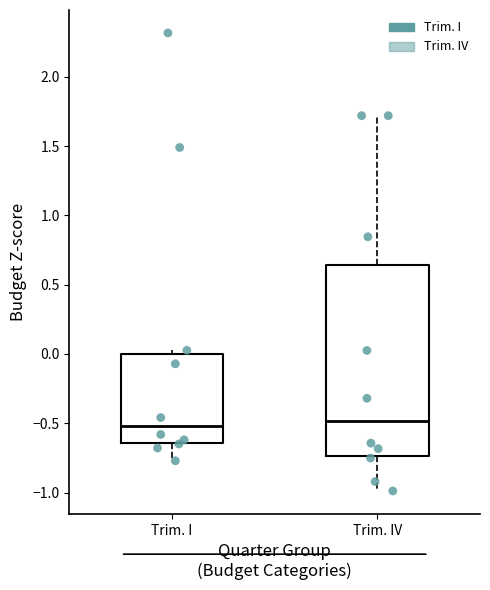

Where does the upper whisker of the box for Trim. IV end on the y-axis? The values are not printed on the chart, so give them approximately, as read against the axis.

1.70